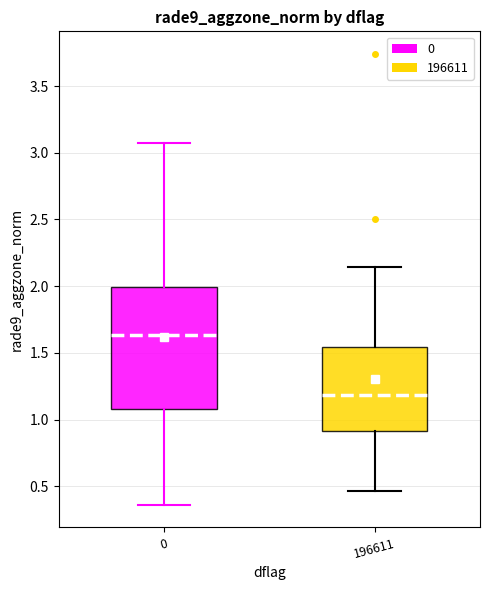

Which box's median line is the lowest?

196611